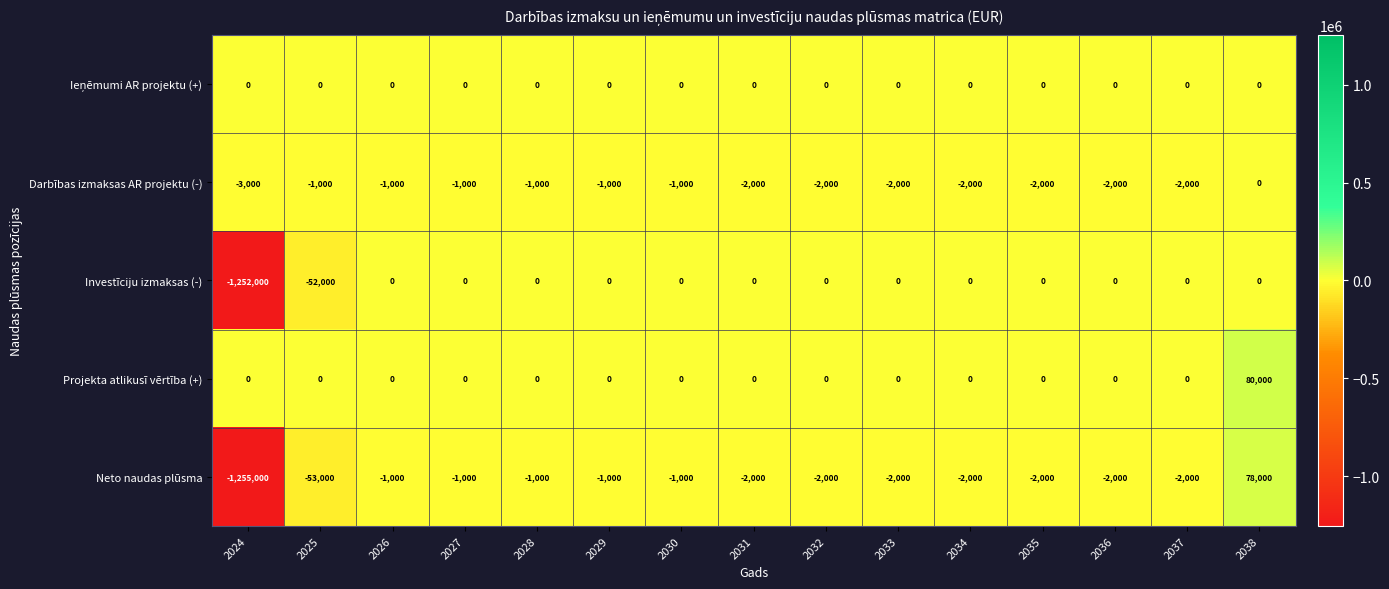

Which category has the lowest value in the Darbības izmaksas AR projektu (-) series?

2024